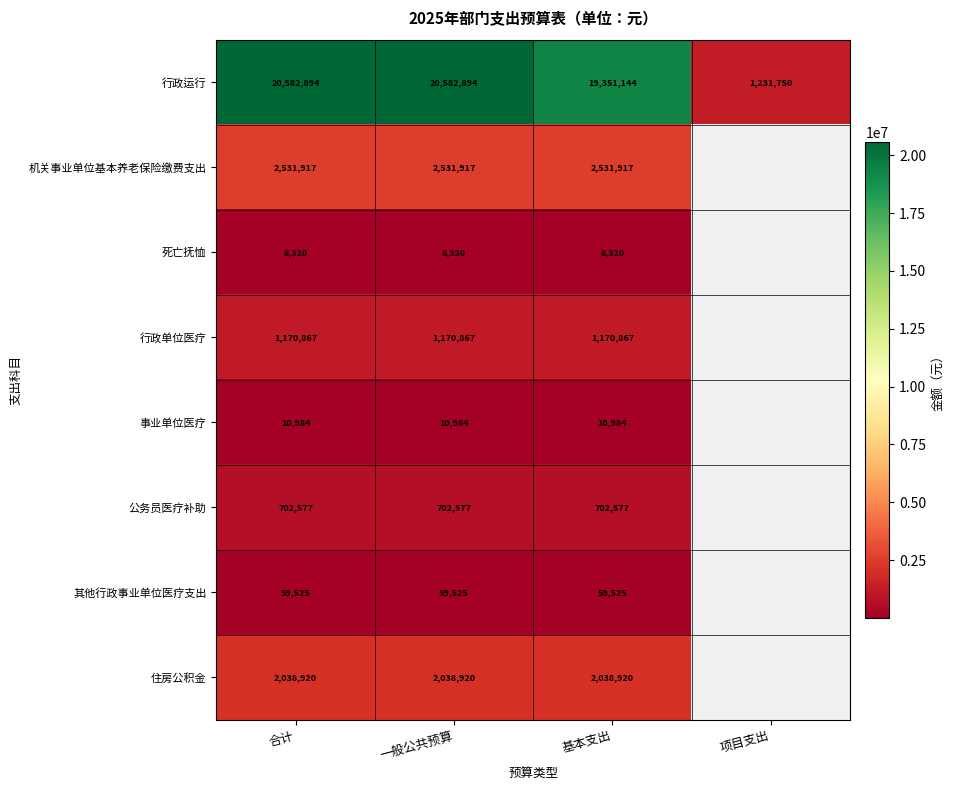

Rank the series at 一般公共预算 from lowest to highest value.

死亡抚恤, 事业单位医疗, 其他行政事业单位医疗支出, 公务员医疗补助, 行政单位医疗, 住房公积金, 机关事业单位基本养老保险缴费支出, 行政运行